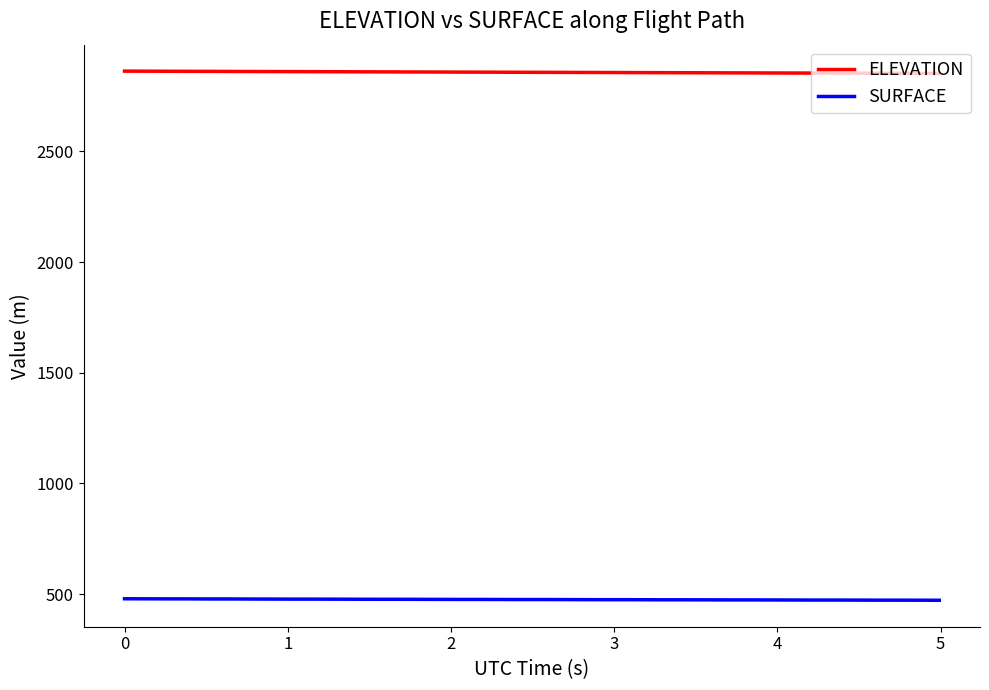

How many lines are shown in the chart?

2